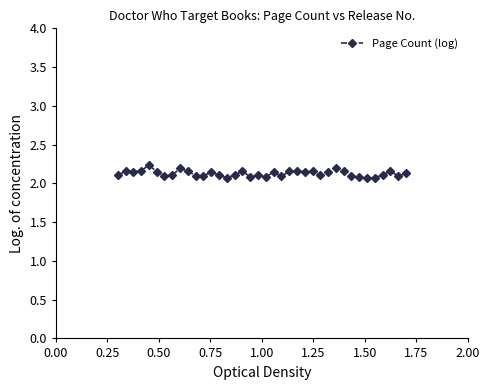

True or false: there are more than 2 points higher than both neighbors.

True